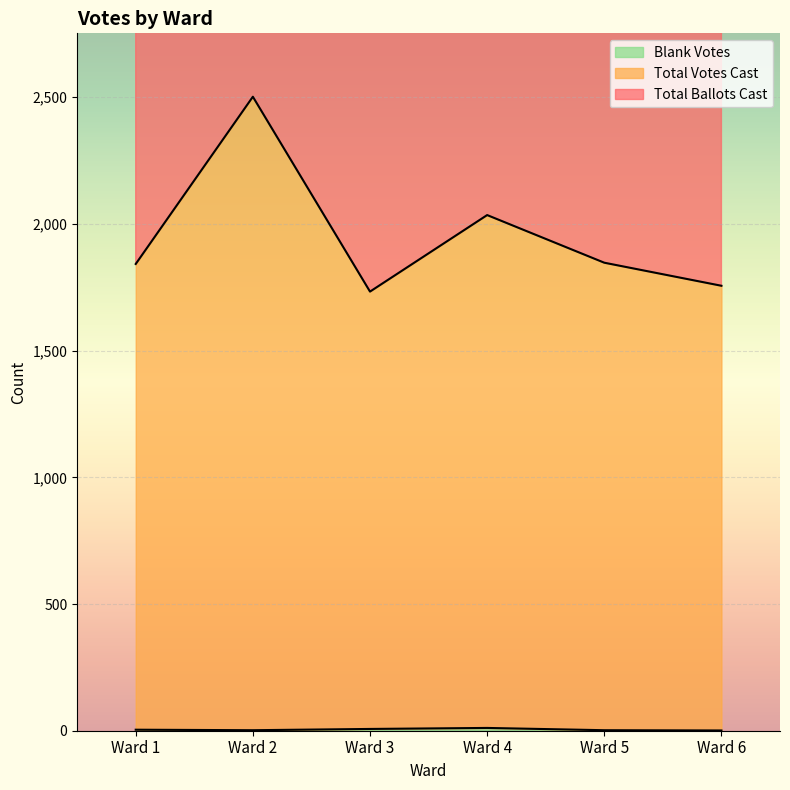

What is the average value of the Total Ballots Cast series?

1952